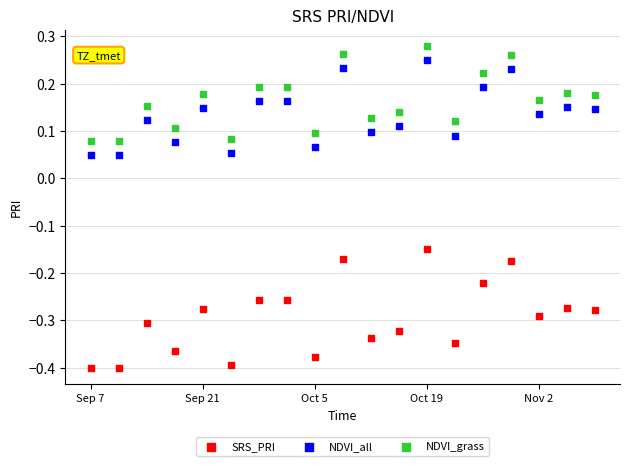

Which series reaches the maximum Y coordinate?

NDVI_grass